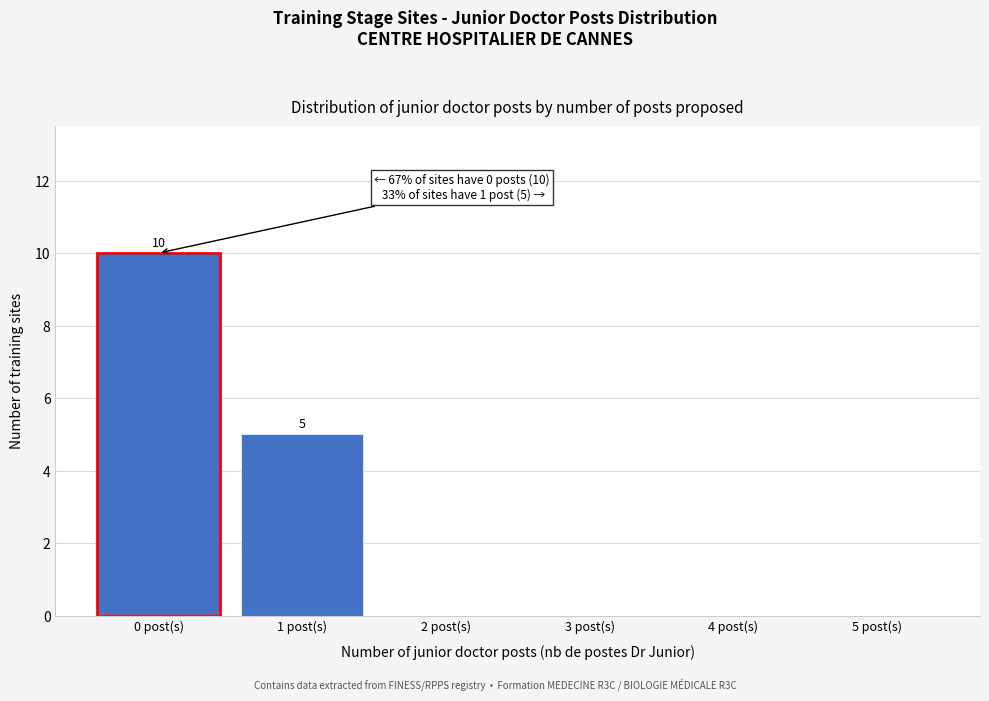

Over which range of the x-axis is the bar tallest?

-0.5 to 0.5